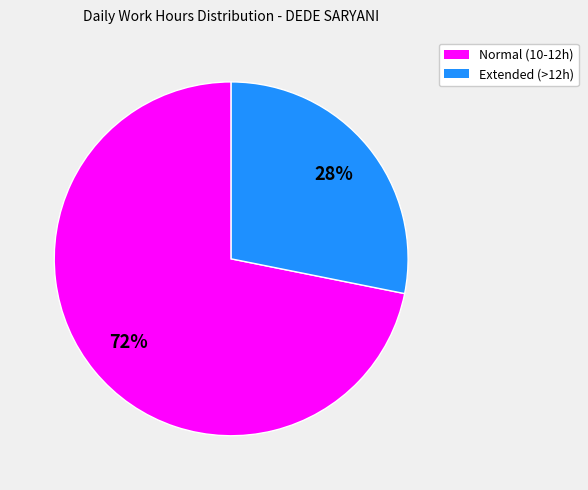

To the nearest percent, what is the average slice percentage?

50%